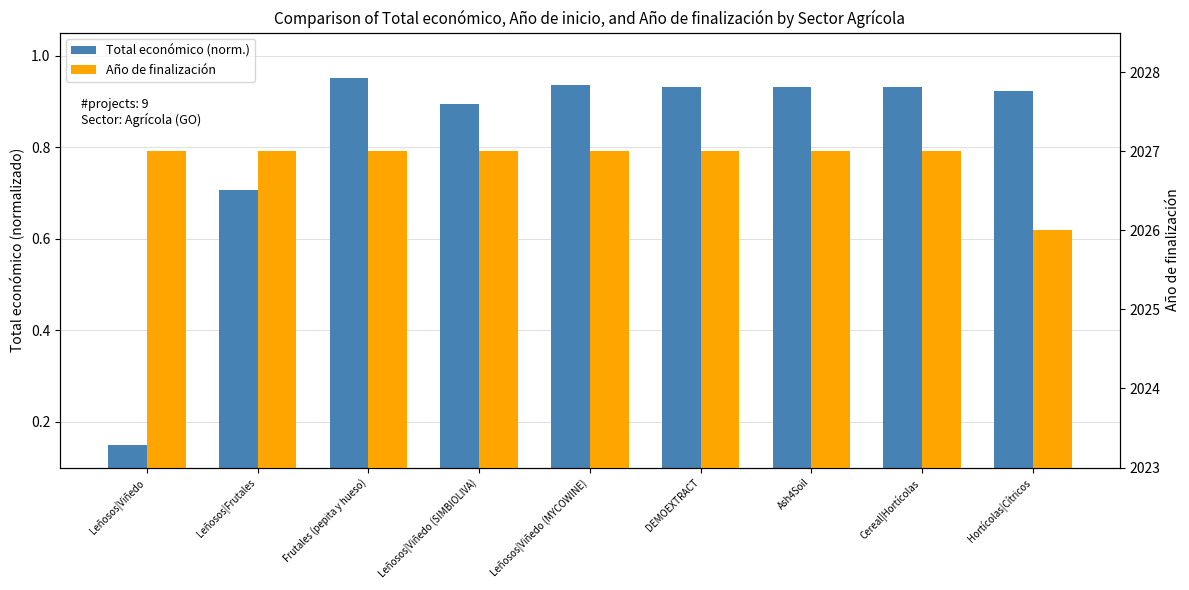

What is the label of the 9th bar from the left?

Hortícolas|Cítricos